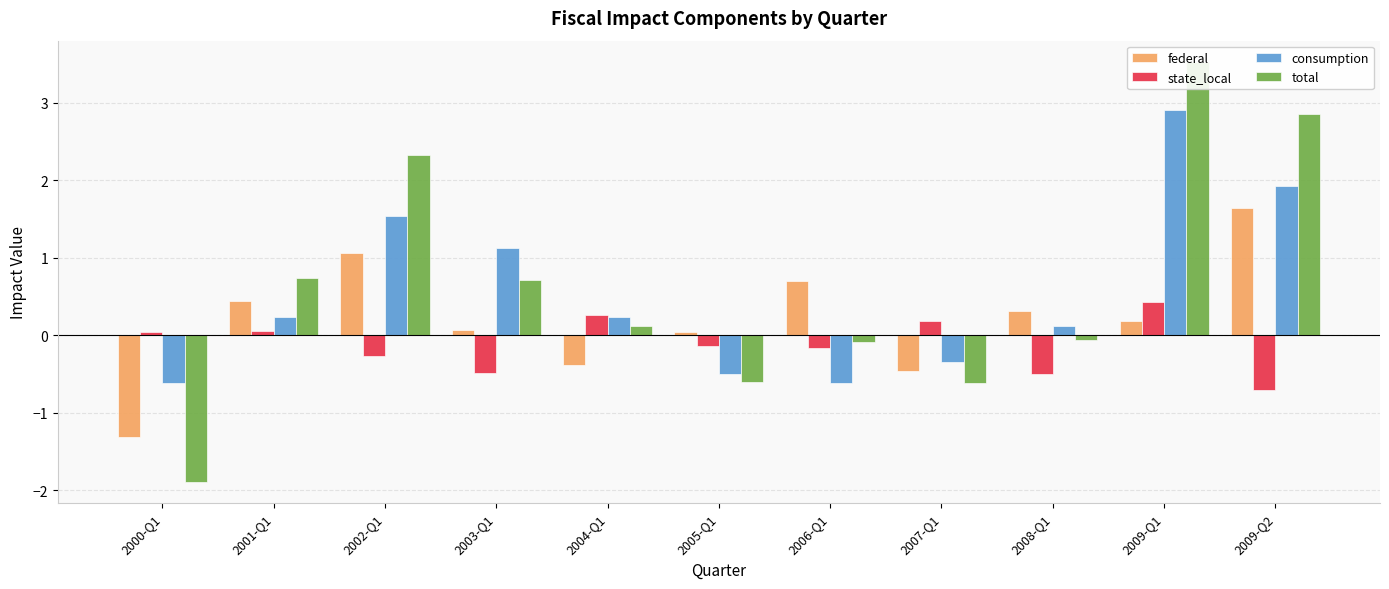

Is it true that federal equals 0.9 at 2009-Q2?

False